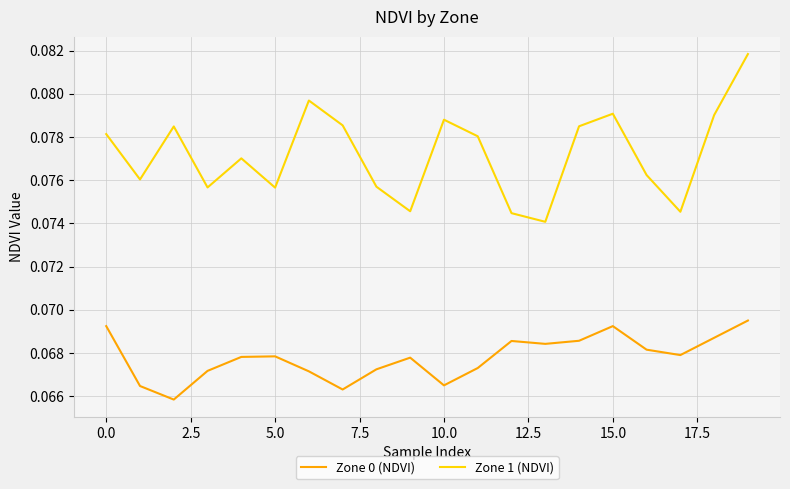

Which series has the largest total across all categories?

Zone 1 (NDVI)